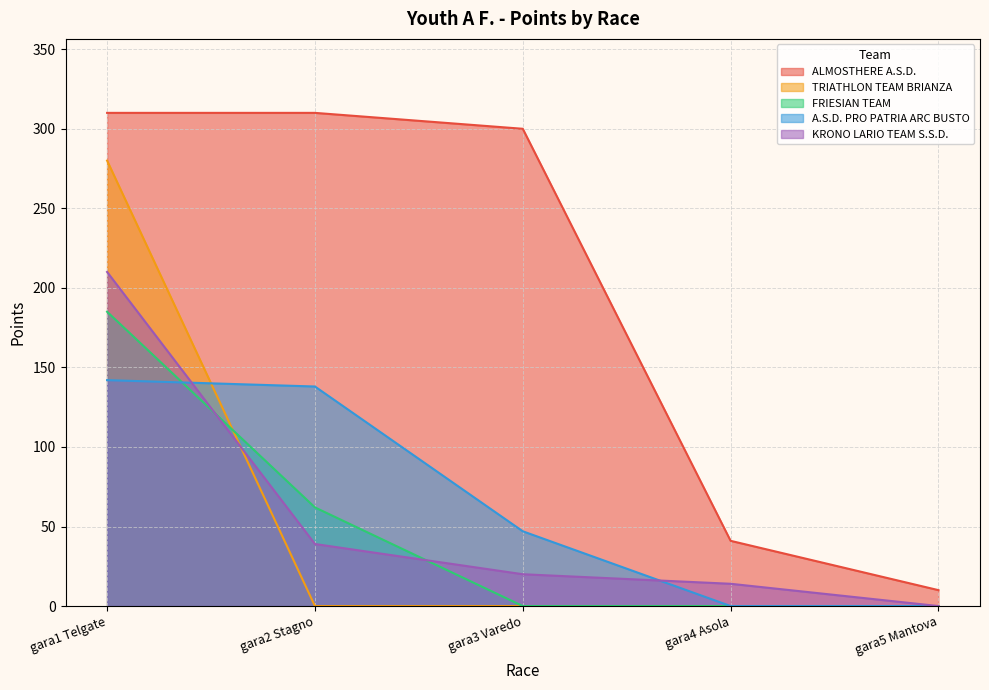

Reading left to right, what are all the values shown in this chart?

ALMOSTHERE A.S.D.: gara1 Telgate=310	gara2 Stagno=310	gara3 Varedo=300	gara4 Asola=41	gara5 Mantova=10
TRIATHLON TEAM BRIANZA: gara1 Telgate=280	gara2 Stagno=0	gara3 Varedo=0	gara4 Asola=0	gara5 Mantova=0
FRIESIAN TEAM: gara1 Telgate=185	gara2 Stagno=62	gara3 Varedo=0	gara4 Asola=0	gara5 Mantova=0
A.S.D. PRO PATRIA ARC BUSTO: gara1 Telgate=142	gara2 Stagno=138	gara3 Varedo=47	gara4 Asola=0	gara5 Mantova=0
KRONO LARIO TEAM S.S.D.: gara1 Telgate=210	gara2 Stagno=39	gara3 Varedo=20	gara4 Asola=14	gara5 Mantova=0